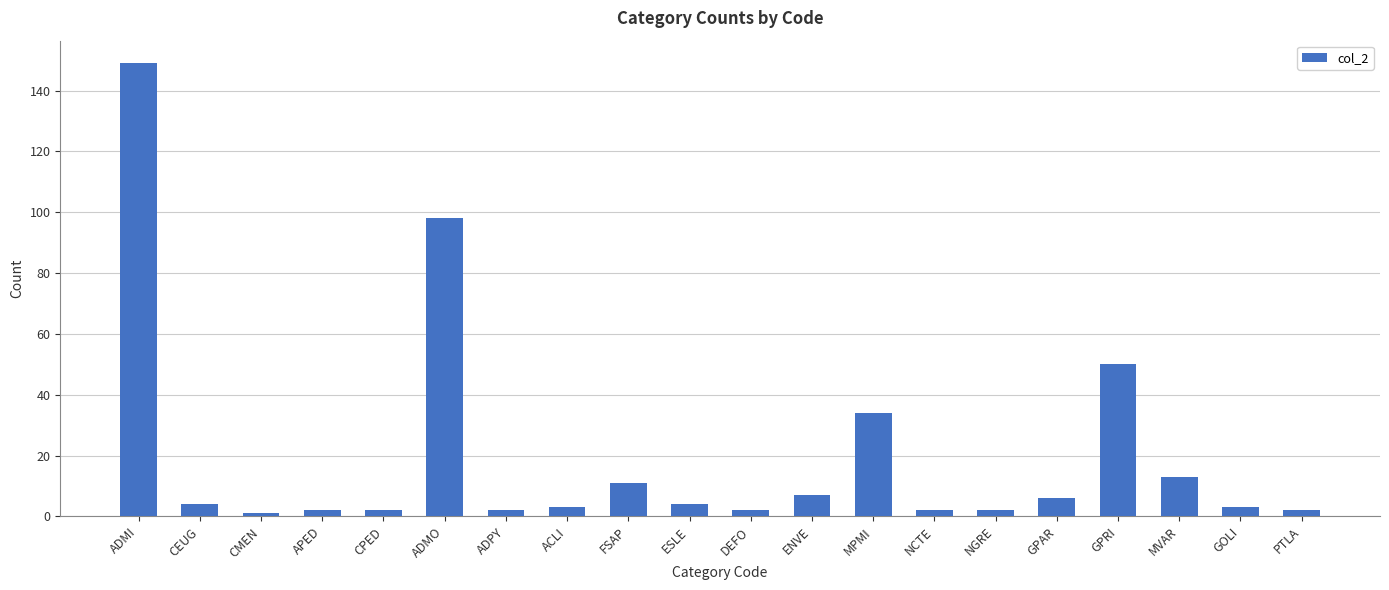

What is the ratio of the value at CPED to the value at MVAR?

0.2